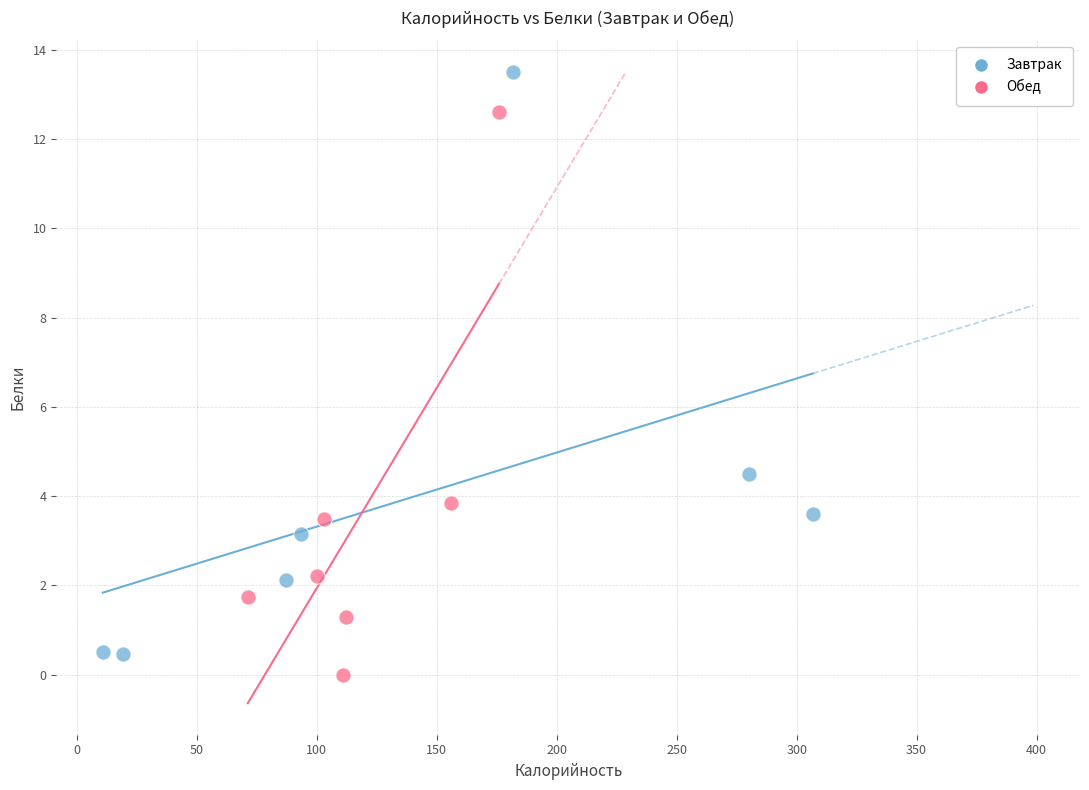

Which series contains the highest Y value?

Завтрак